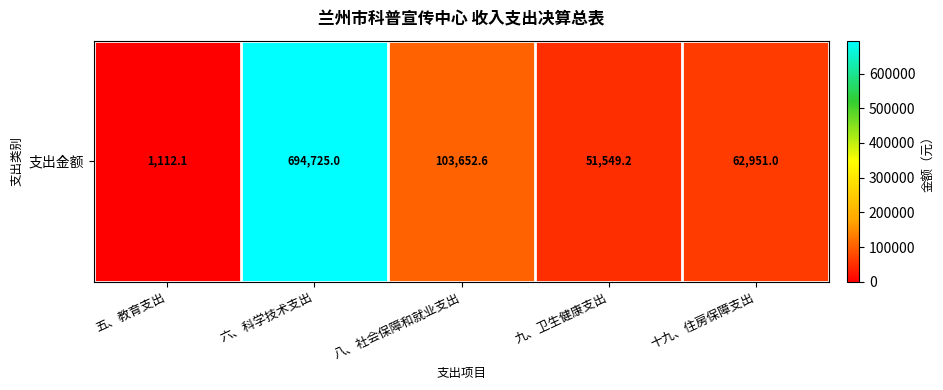

At which category does the chart reach its minimum across all series?

五、教育支出